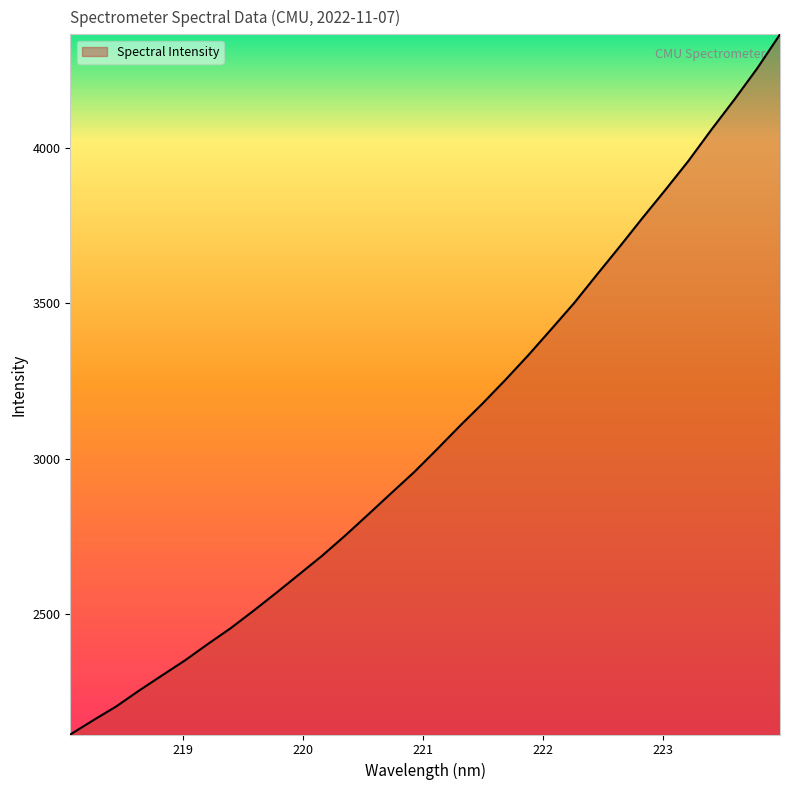

What is the smallest value displayed?

2113.0